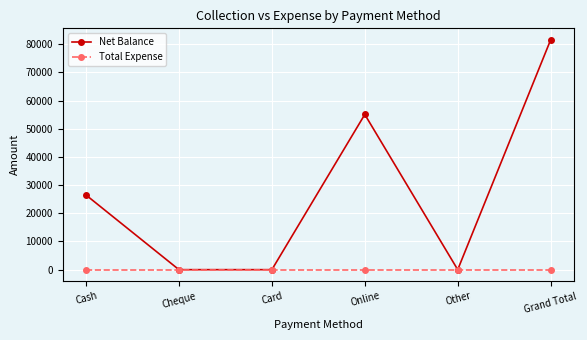

Rank the series by their average value, from highest to lowest.

Net Balance, Total Expense